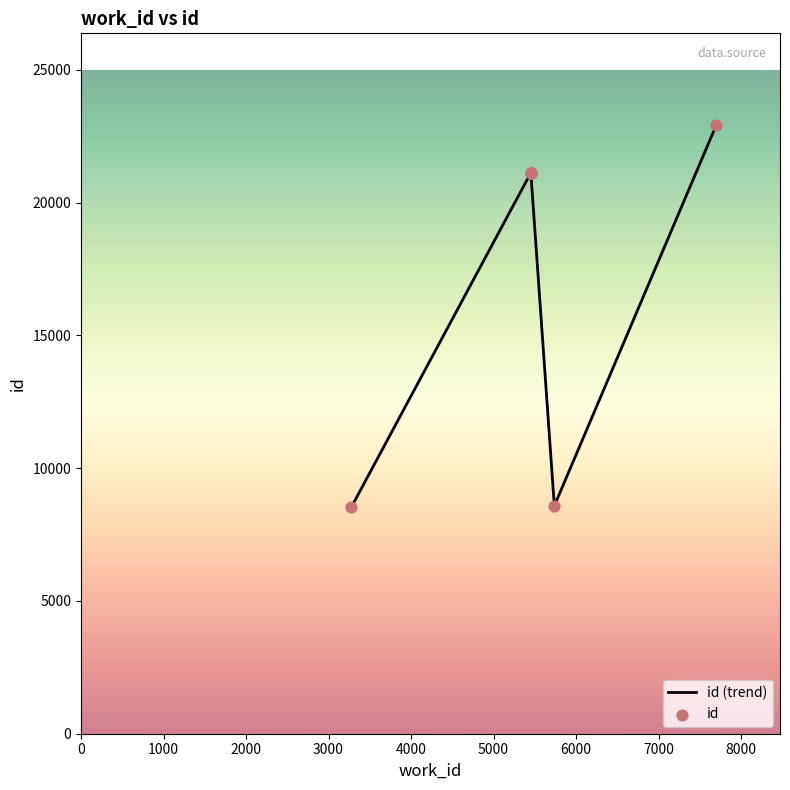

Which has a higher value, 5452 or 5452?

5452